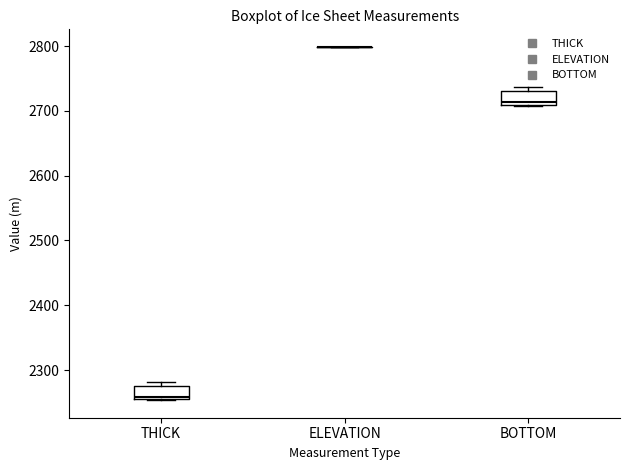

Reading left to right, read every box against the y-axis: the position of its median line, the range the box covers, and the ends of its whiskers. The values are not printed on the chart, so give them approximately, as read against the axis.

THICK: median 2260 (just above the box's lower edge), box 2260 to 2280, whiskers 2250 to 2280 (just above the box's upper edge)
ELEVATION: box collapsed to a line at 2800, whiskers 2800 to 2800
BOTTOM: median 2710 (just above the box's lower edge), box 2710 to 2730, whiskers 2710 to 2740